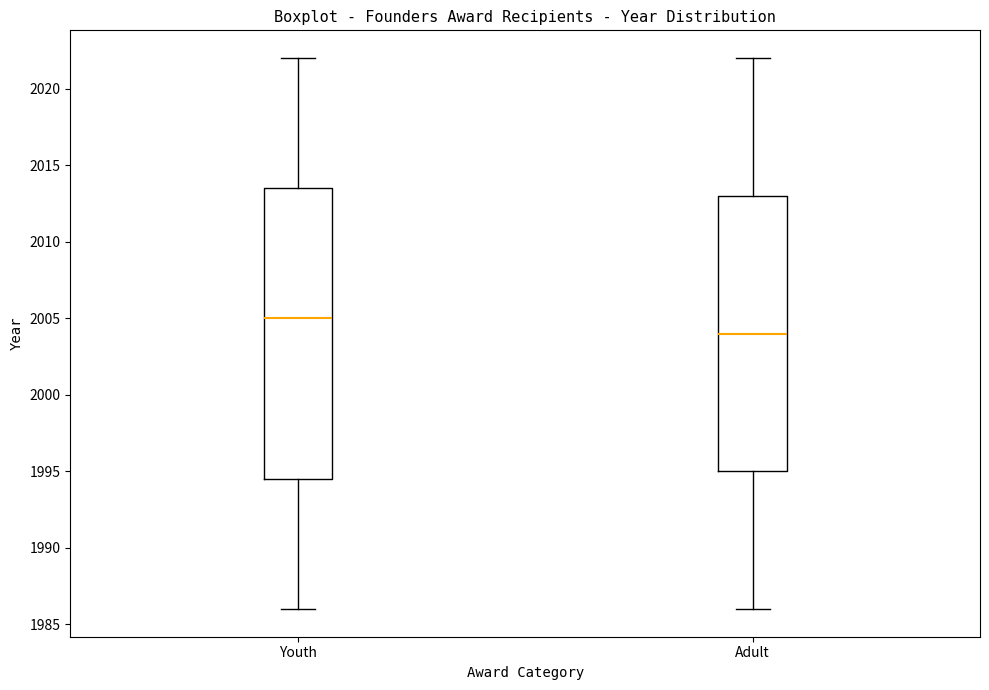

Which box has the highest median line?

Youth